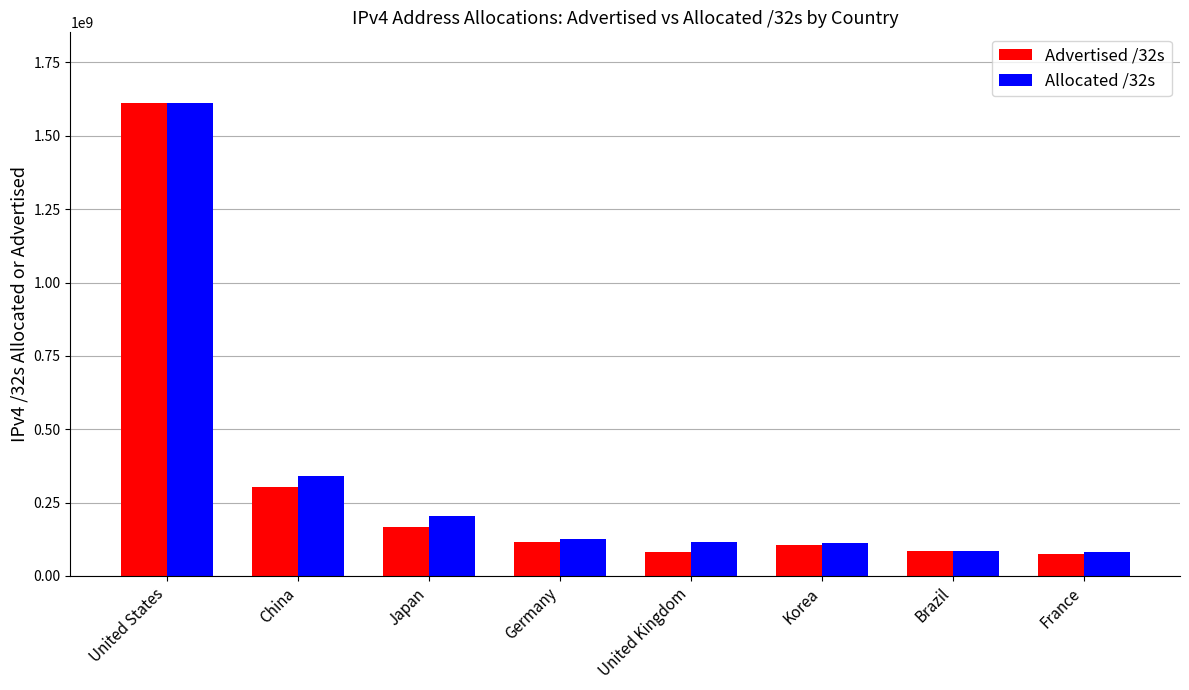

What position from the right is France?

1